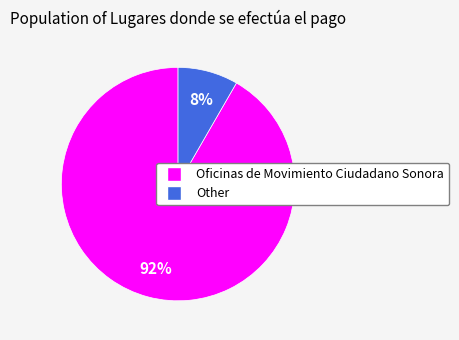

What is the majority slice?

Oficinas de Movimiento Ciudadano Sonora